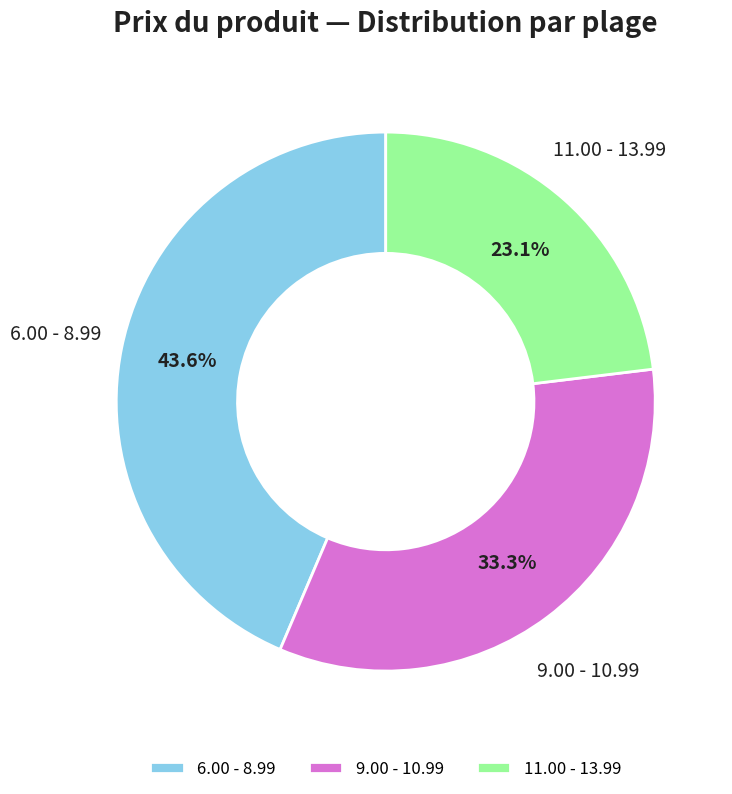

Which category has the biggest portion of the pie?

6.00 - 8.99